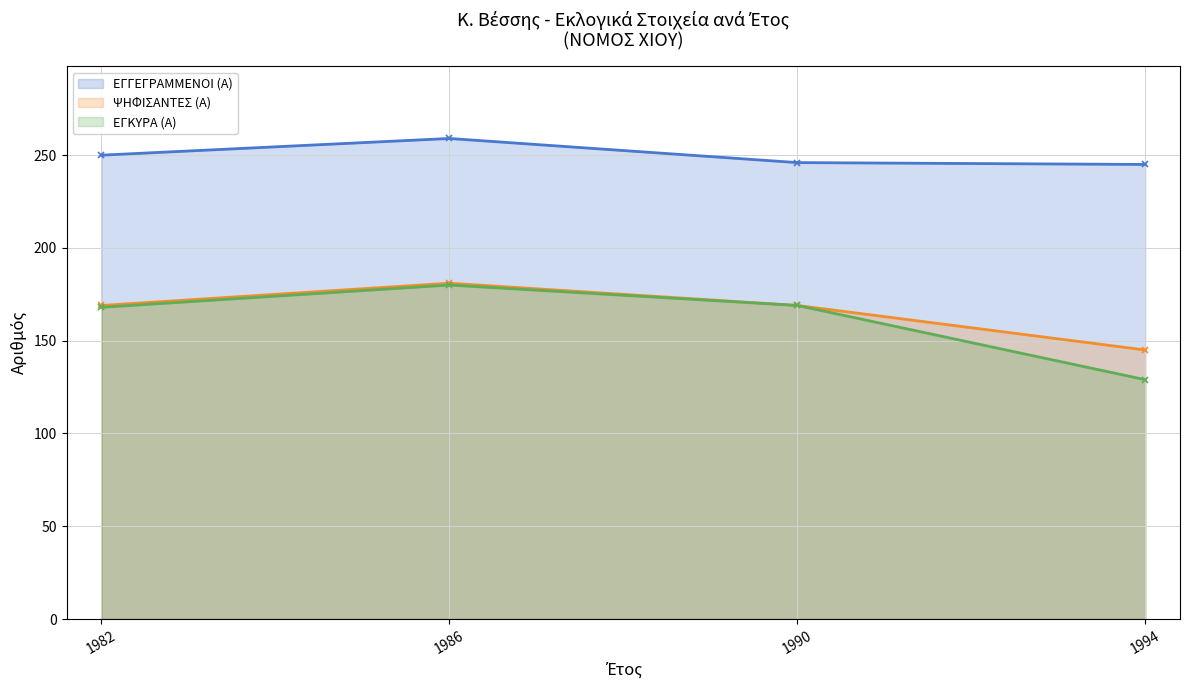

True or false: ΕΓΓΕΓΡΑΜΜΕΝΟΙ (Α) has a value of 259 at 1986.

True